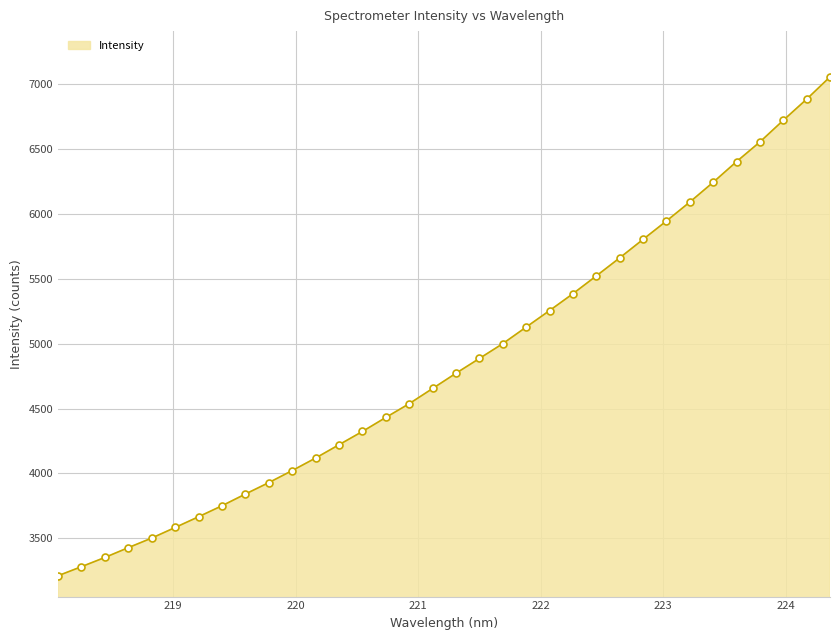

True or false: there are more than 0 points higher than both neighbors.

False